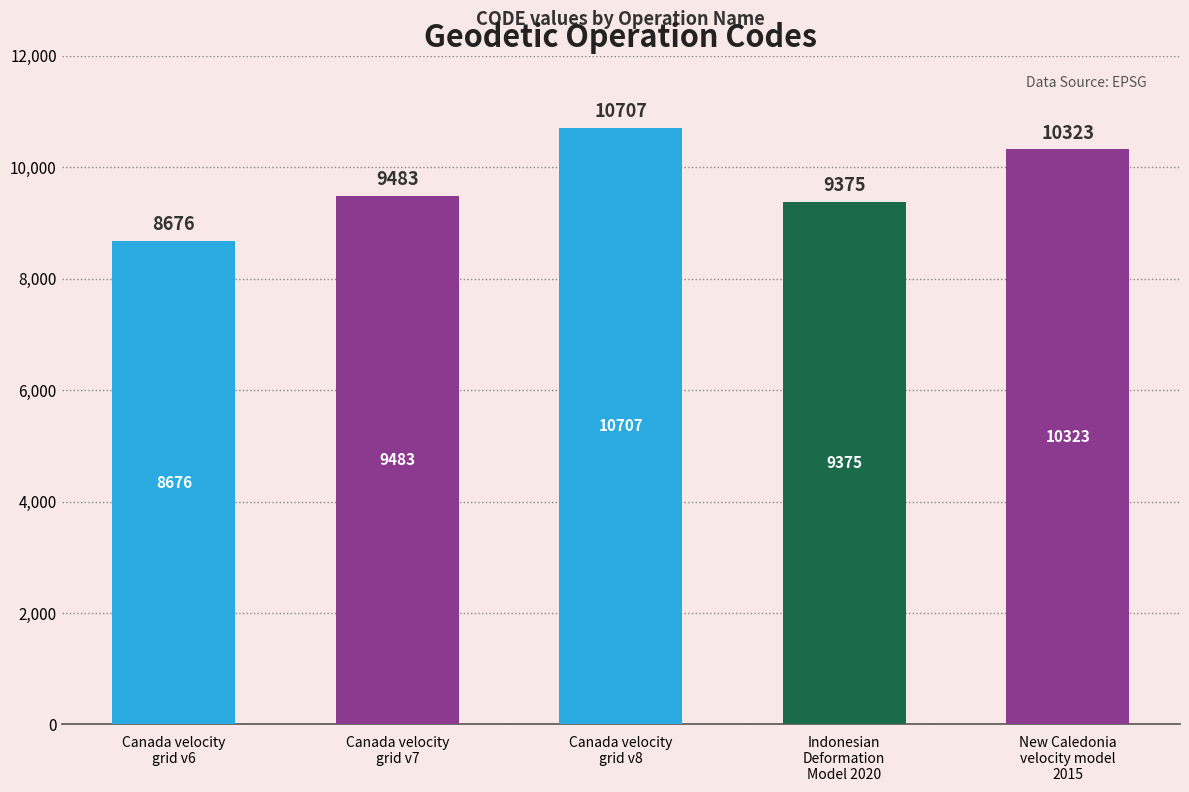

What is the minimum value shown in the chart?

8676